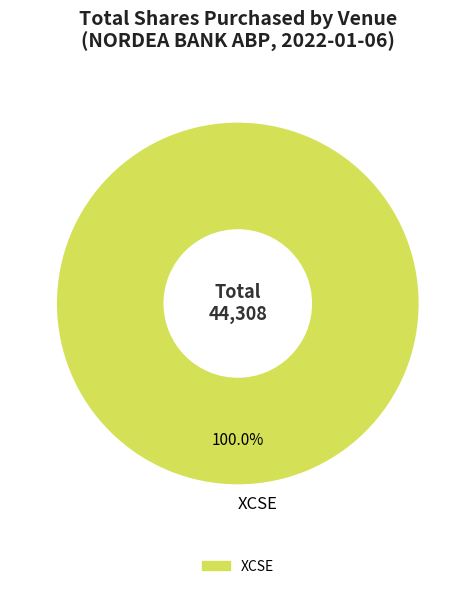

Is there a majority slice in this chart?

Yes